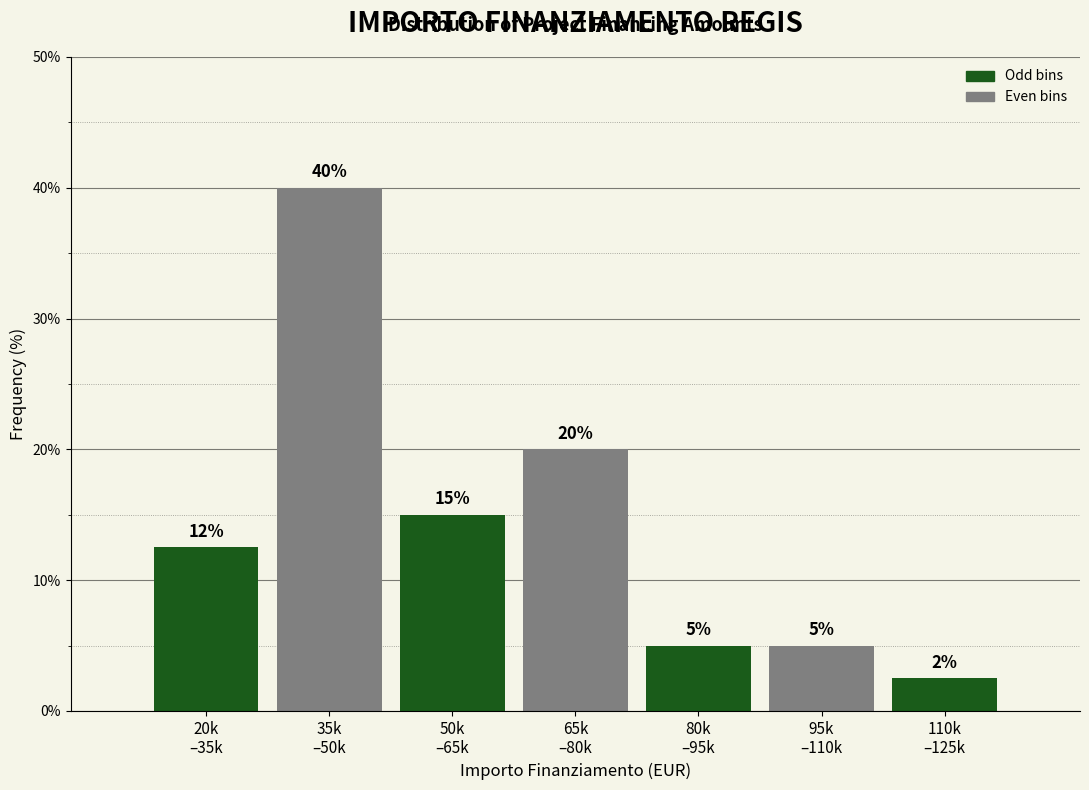

What is the greatest value displayed?

40.0